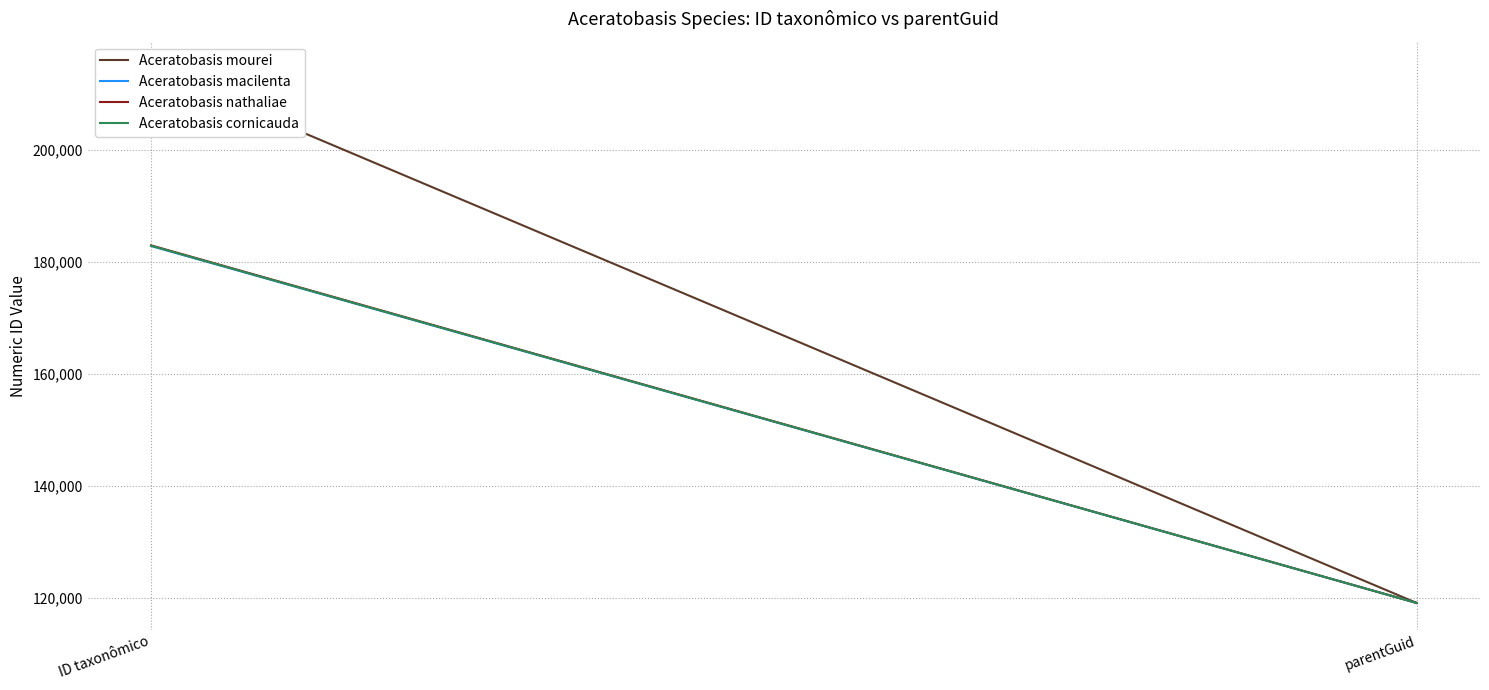

Reading left to right, transcribe all the data shown in this chart.

Aceratobasis mourei: ID taxonômico=214601	parentGuid=119053
Aceratobasis macilenta: ID taxonômico=182851	parentGuid=119053
Aceratobasis nathaliae: ID taxonômico=182970	parentGuid=119053
Aceratobasis cornicauda: ID taxonômico=182906	parentGuid=119053